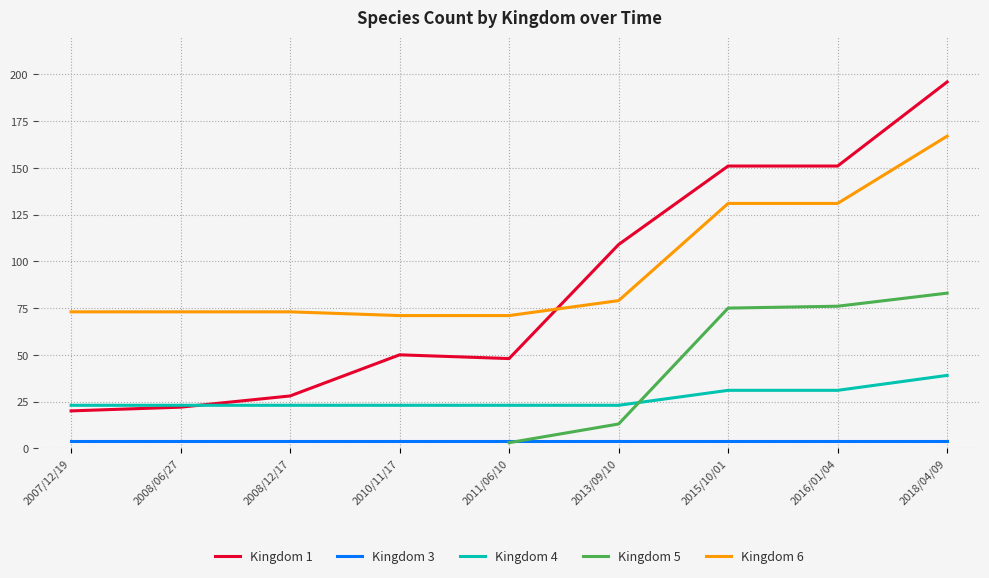

Is it true that Kingdom 6 equals 123 at 2011/06/10?

False